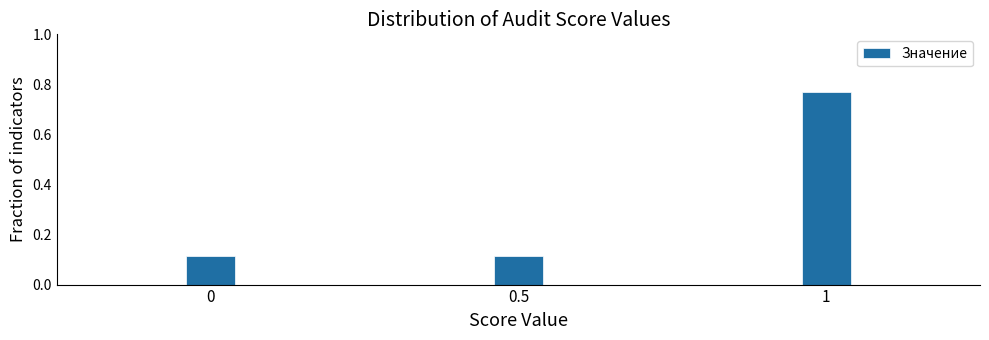

What position from the right is 0?

3